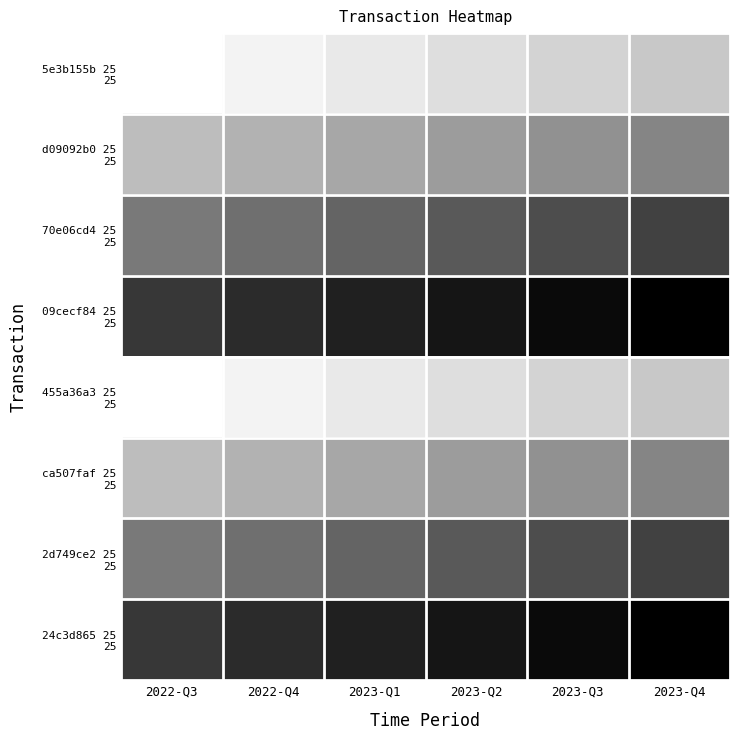

At which category is the sum across all series the highest?

2022-Q3